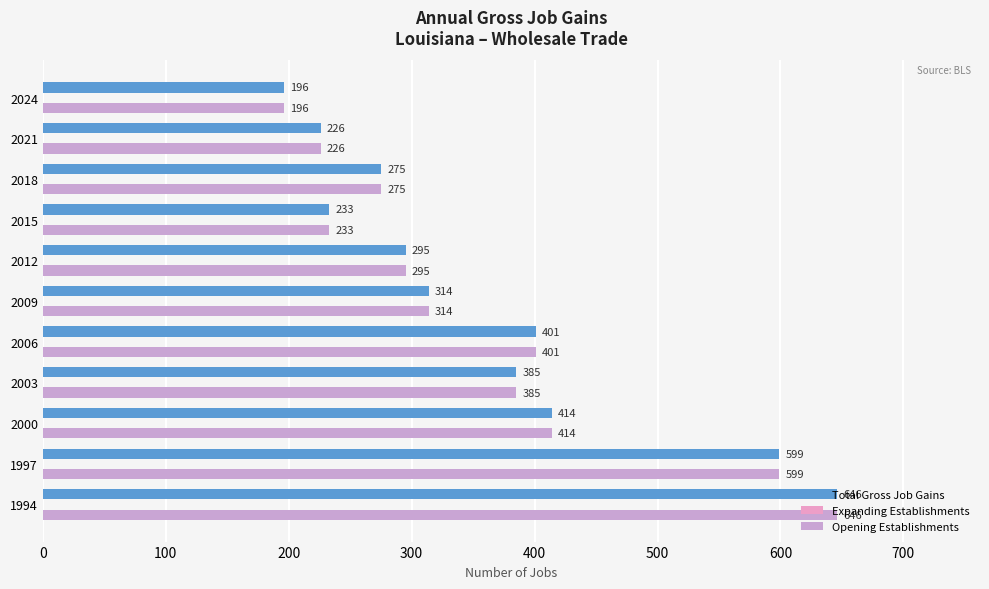

How many values in the Total Gross Job Gains series are below 314?

5